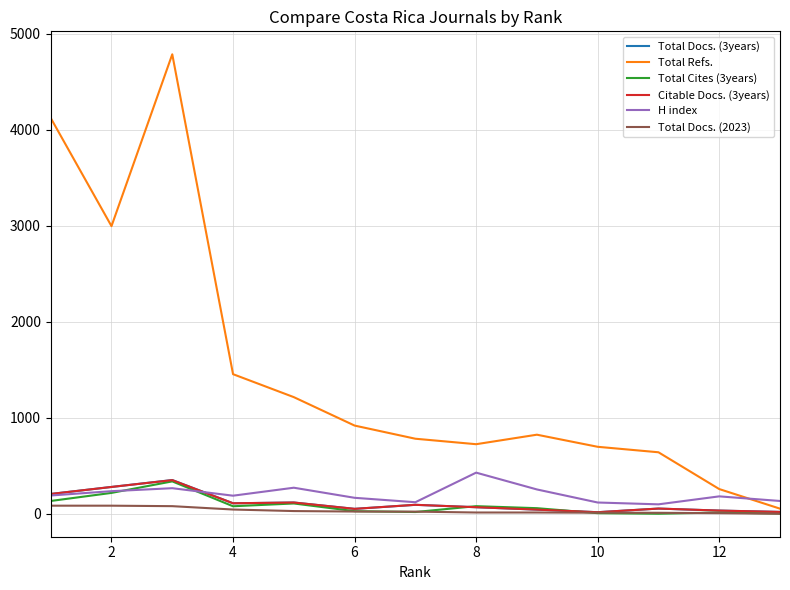

What are all the series names shown in the legend?

Total Docs. (3years), Total Refs., Total Cites (3years), Citable Docs. (3years), H index, Total Docs. (2023)